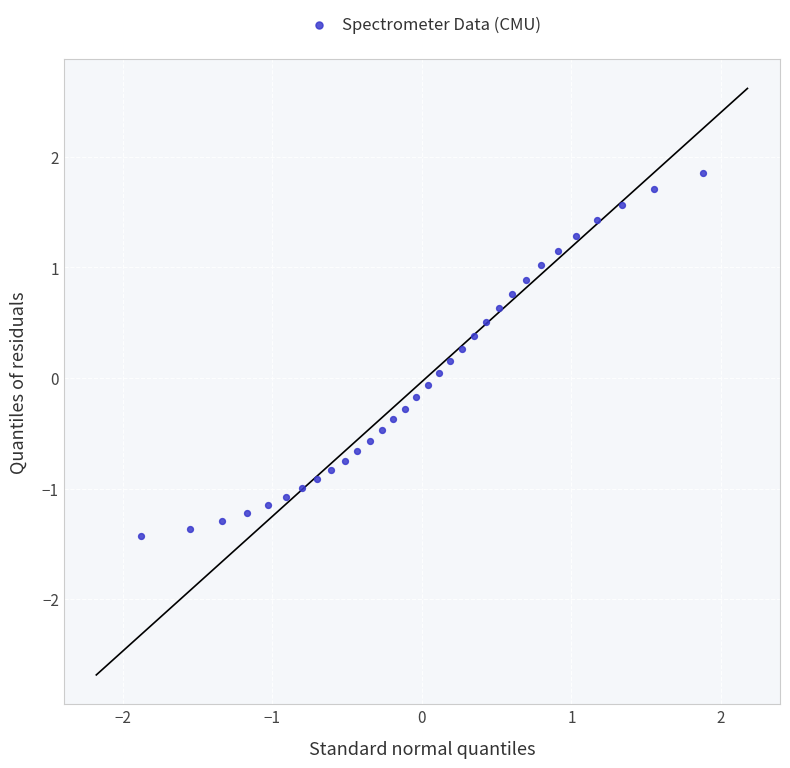

What is the range of Y values (max minus min)?

3.3